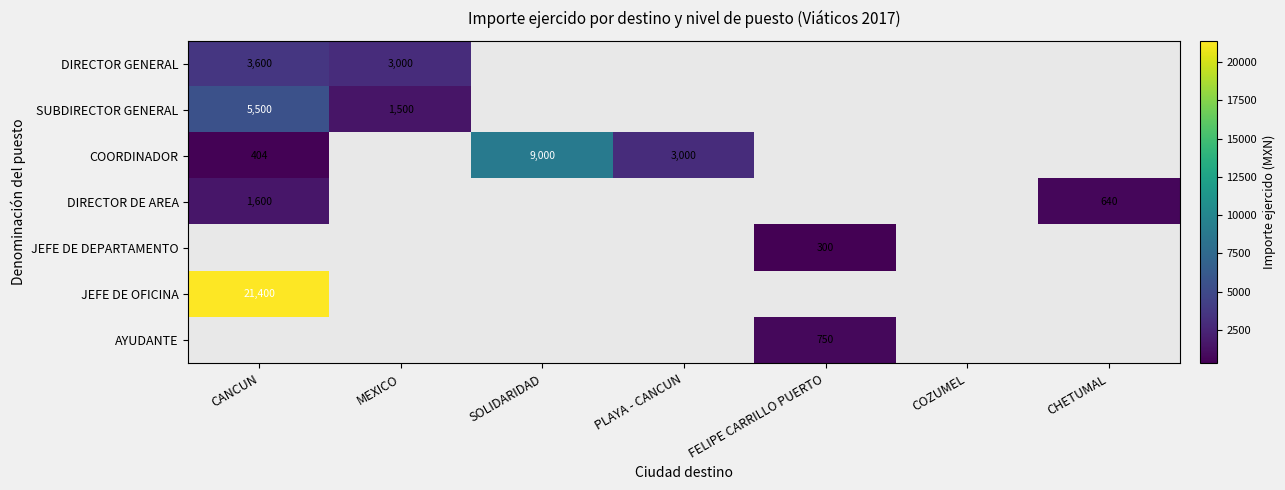

True or false: SUBDIRECTOR GENERAL has a value of 2080 at CANCUN.

False